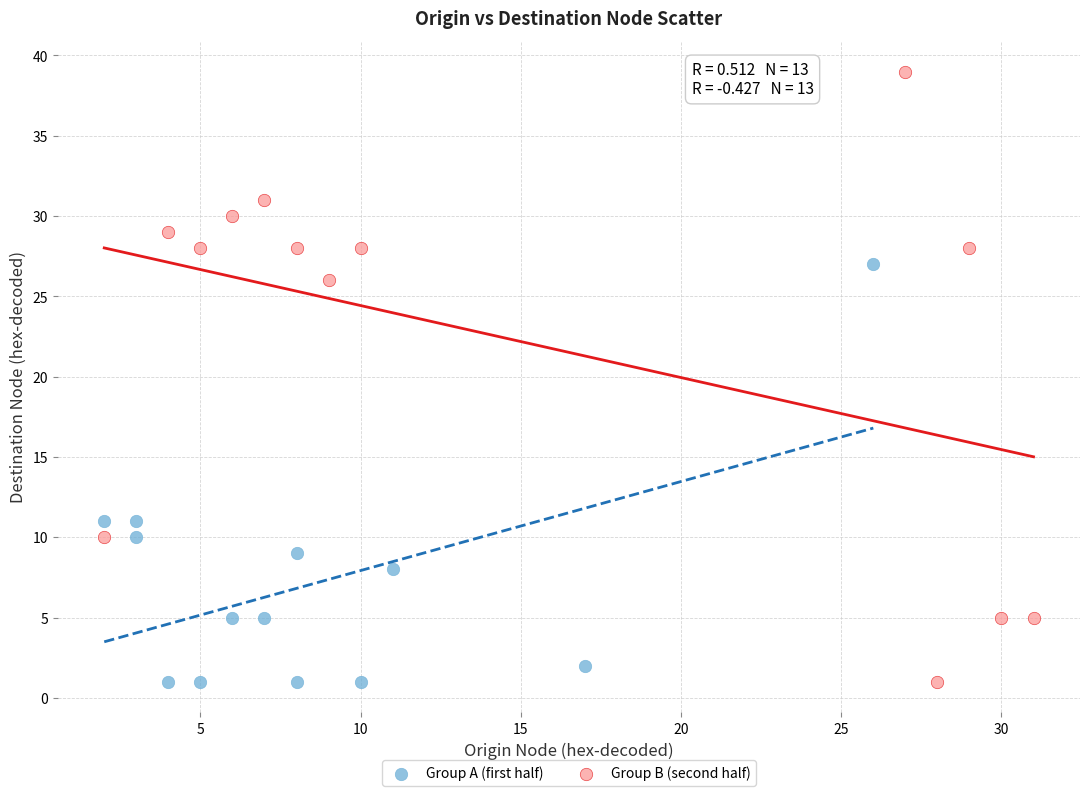

What are all the series names shown in the legend?

Group A (first half), Group B (second half)